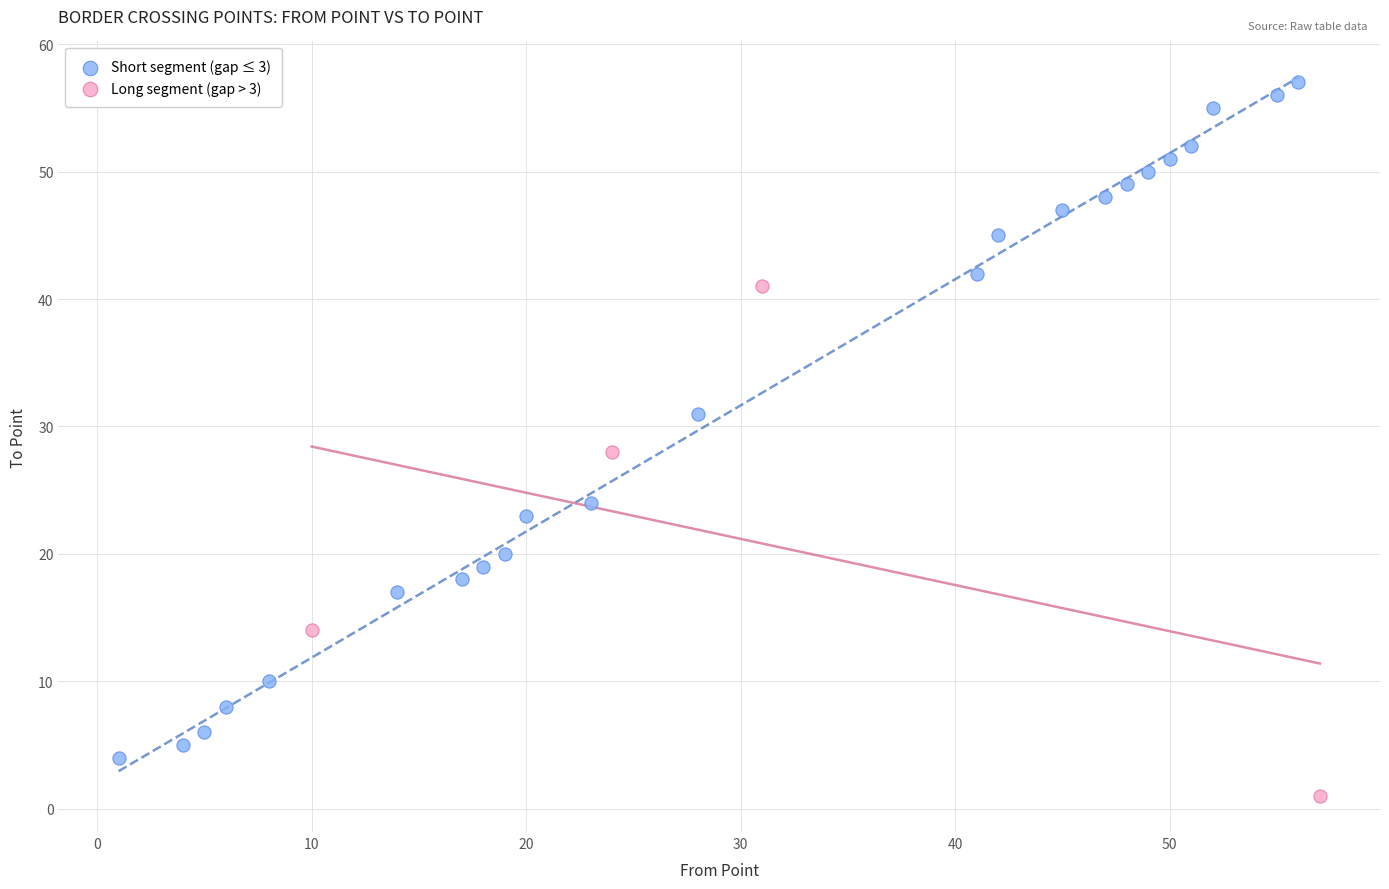

Which series contains the lowest Y value?

Long segment (gap > 3)